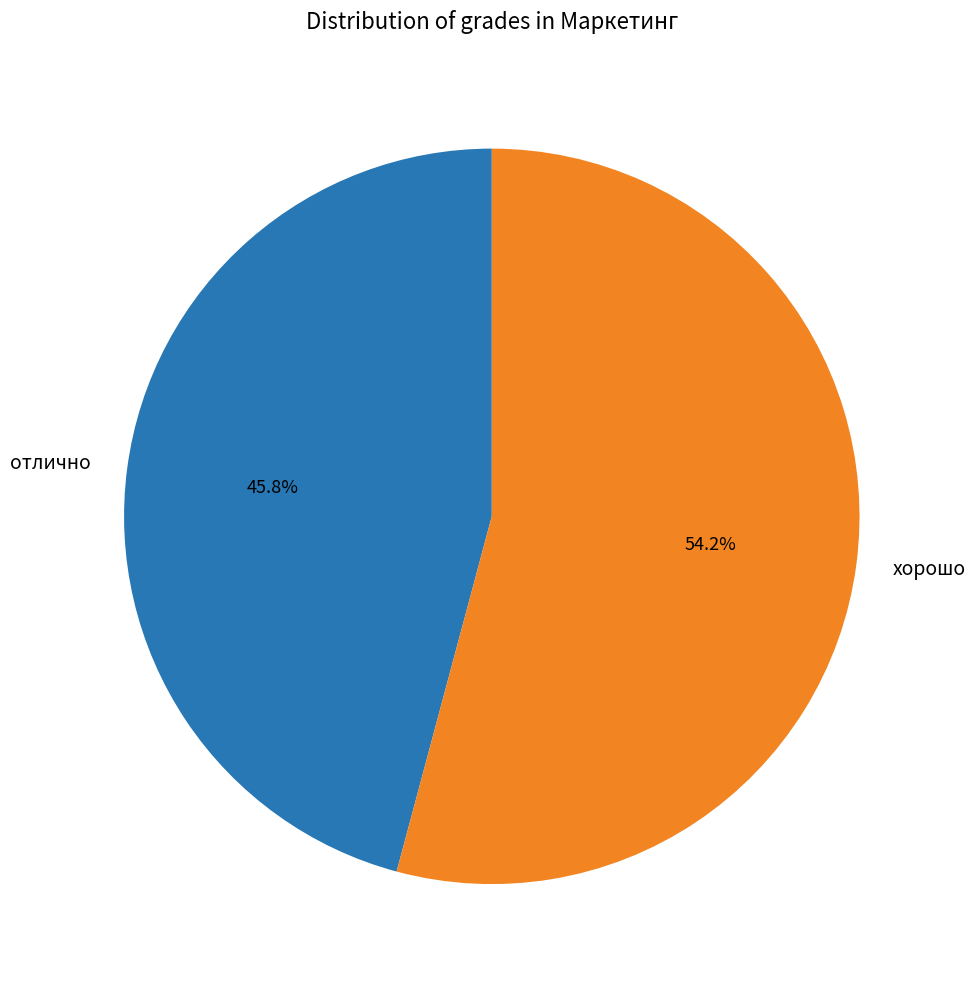

Approximately how many times larger is the value at хорошо compared to отлично?

1.2